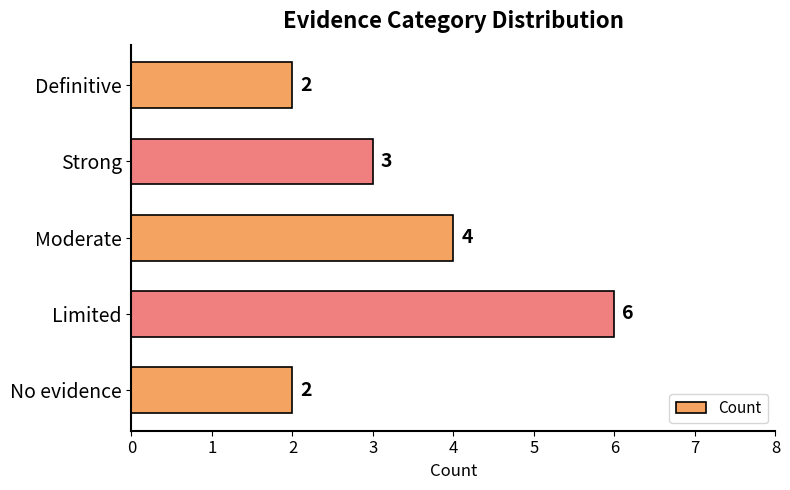

How many bars are there in total?

5